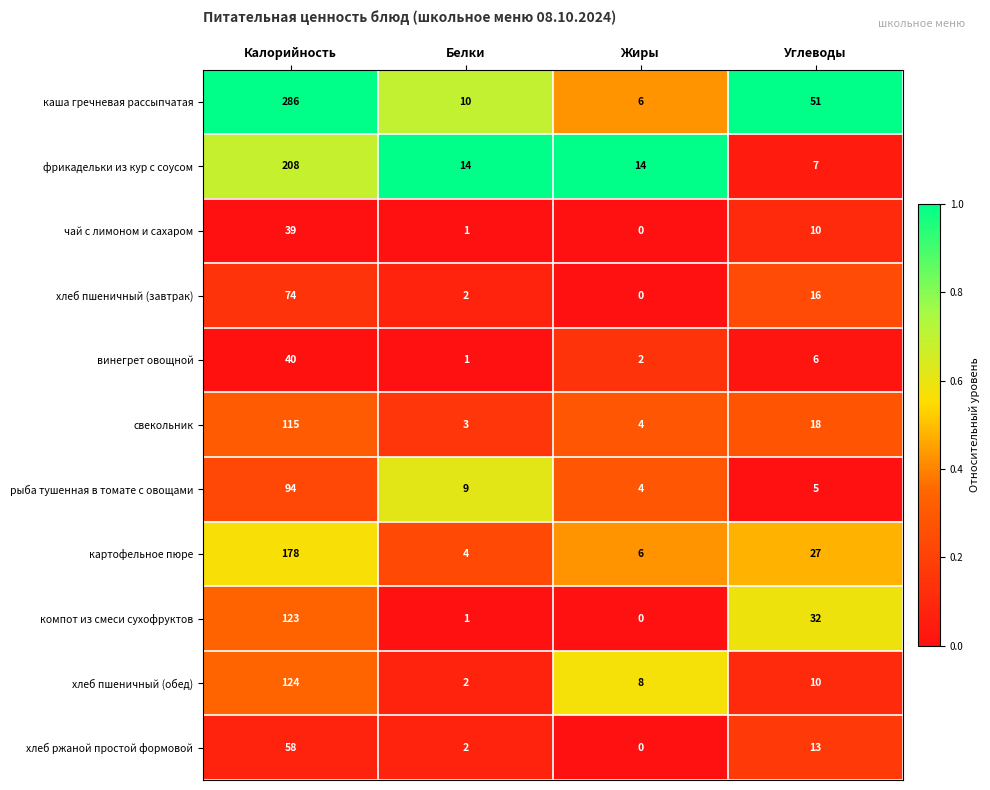

How many series are shown in this chart?

11